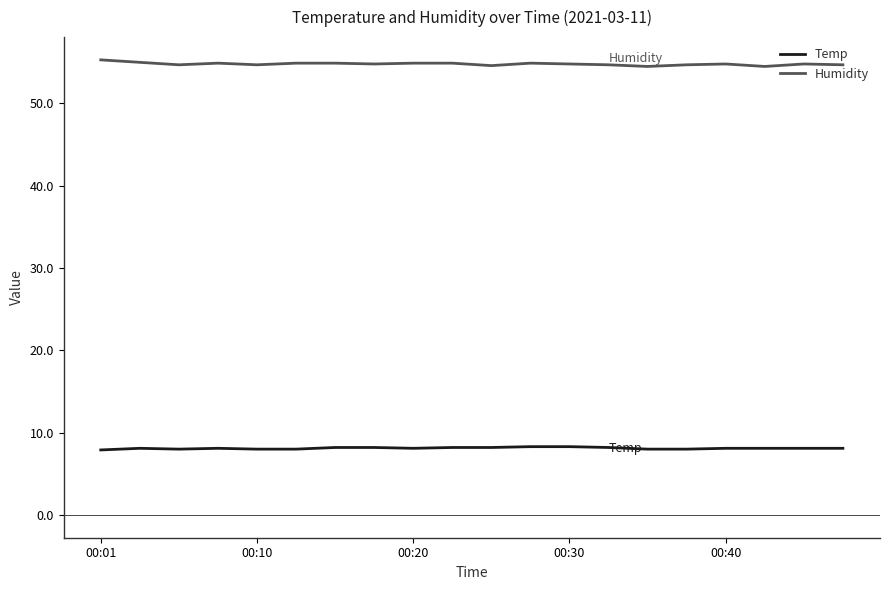

Does the chart display data point markers on the line(s)?

No